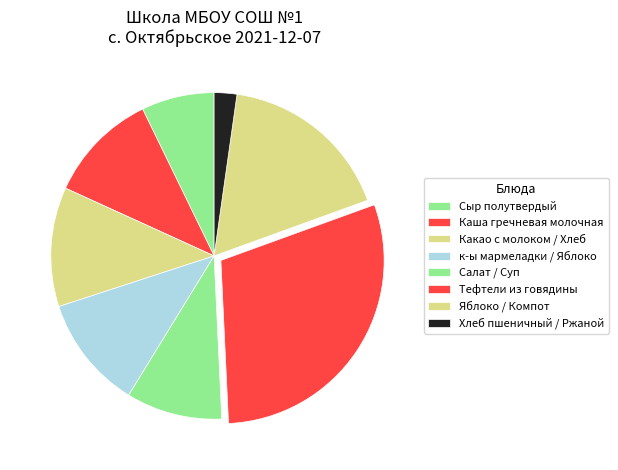

Count the number of slices in the pie.

8